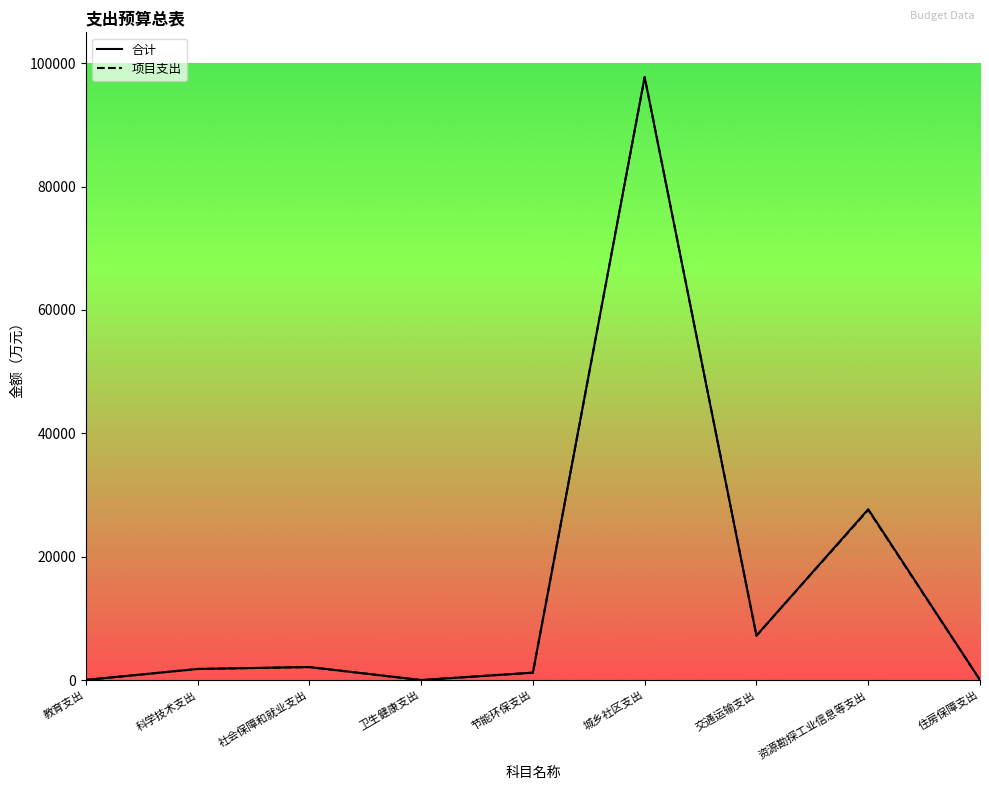

Which series changed the most between 交通运输支出 and 资源勘探工业信息等支出?

合计